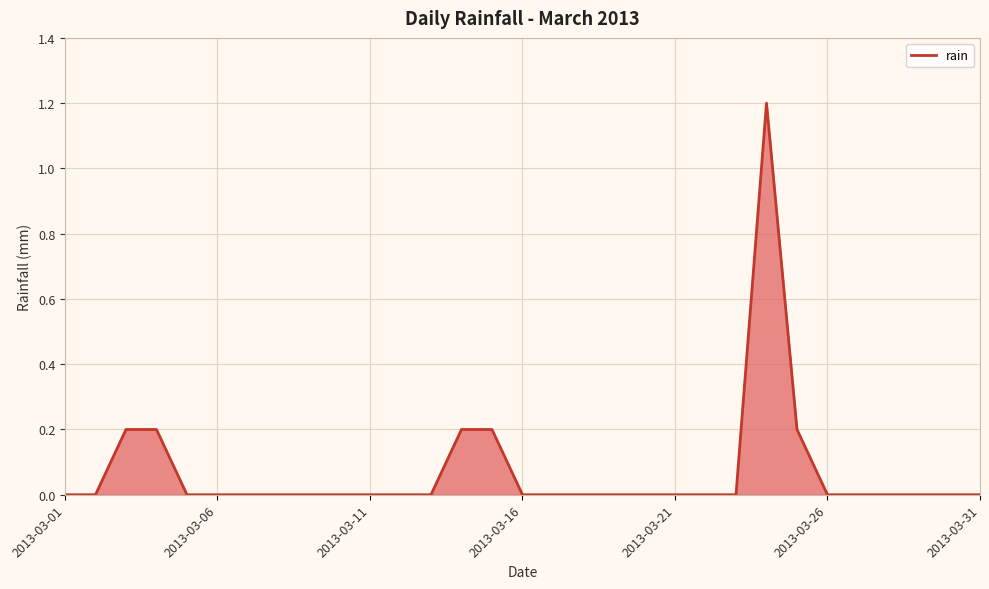

What is the difference between the maximum and minimum values?

1.2